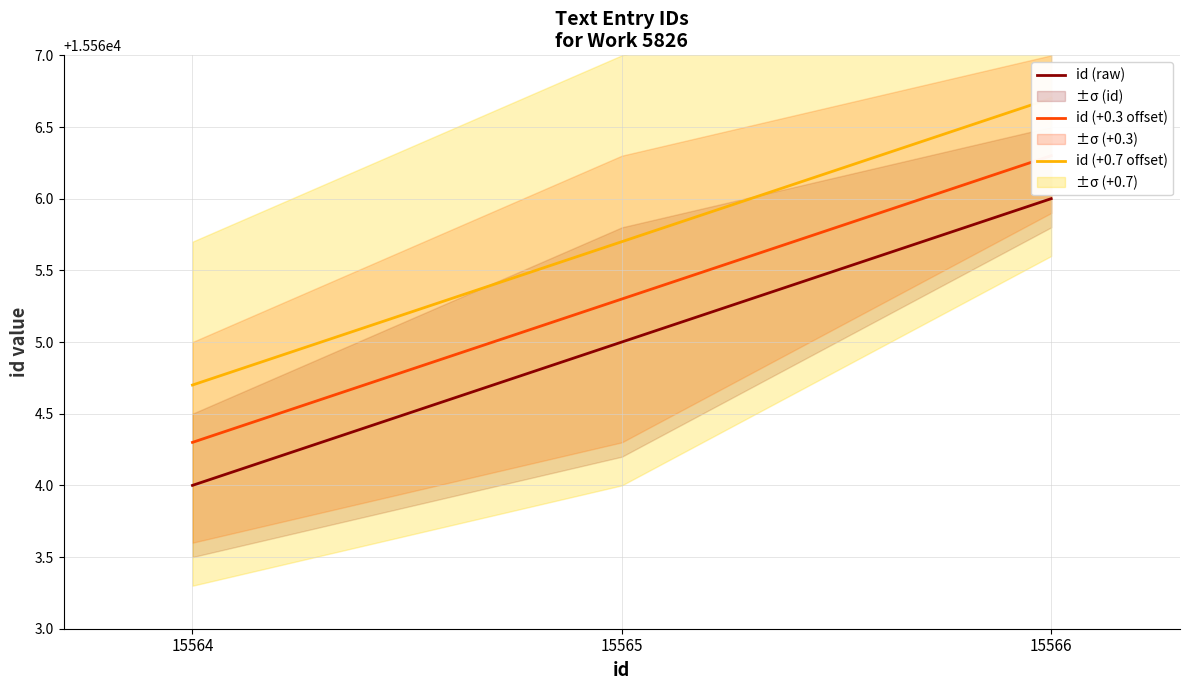

What are all the series names shown in the legend?

id (raw), id (+0.3 offset), id (+0.7 offset)